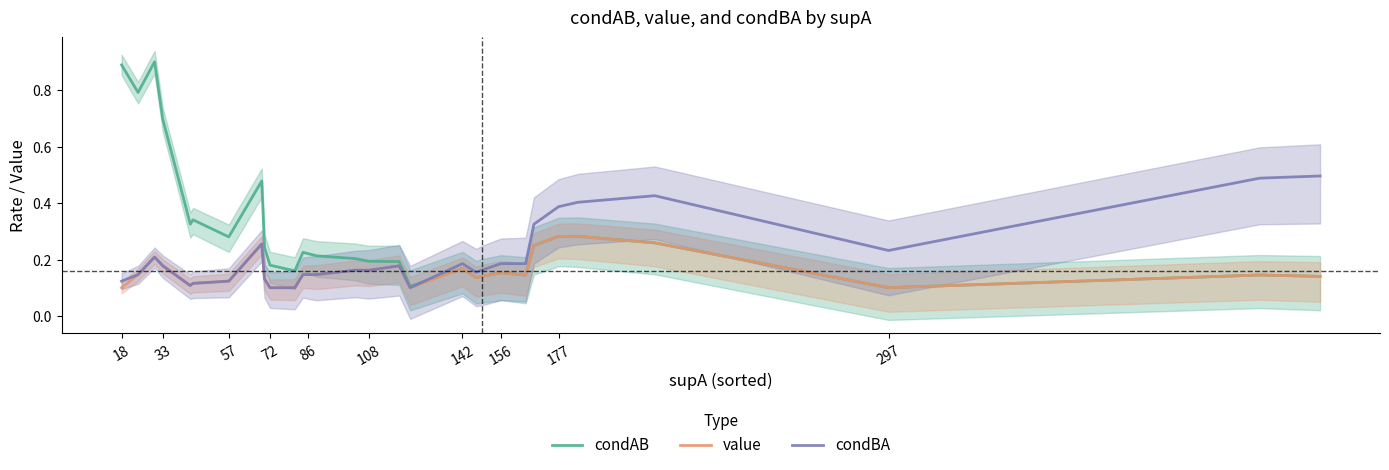

Count the number of categories in the chart.

30